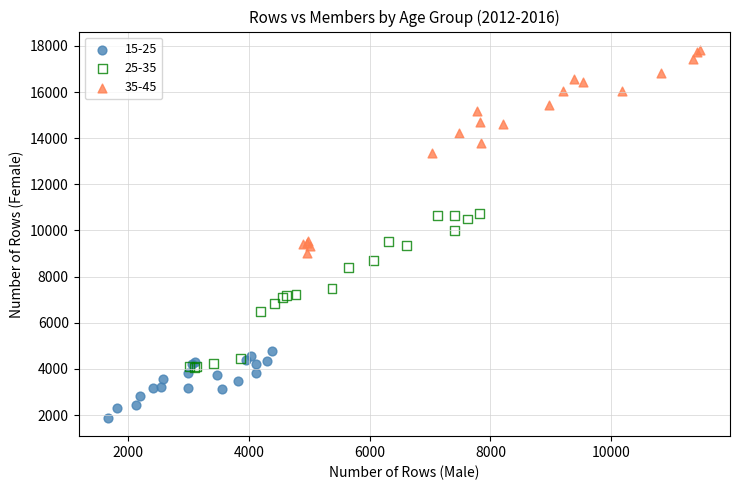

Which series reaches the minimum Y coordinate?

15-25